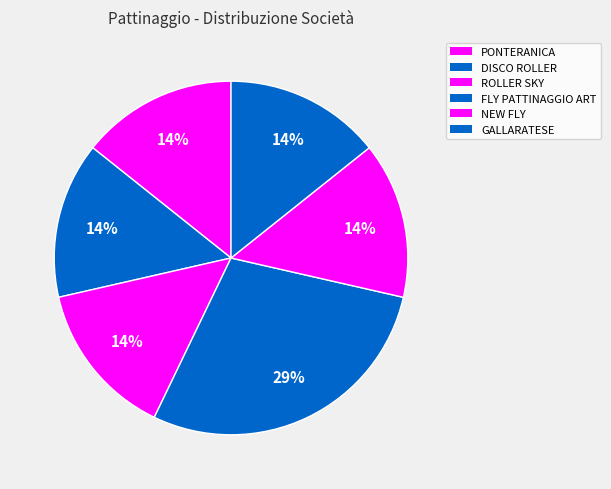

Does ROLLER SKY represent more than half of the total?

No